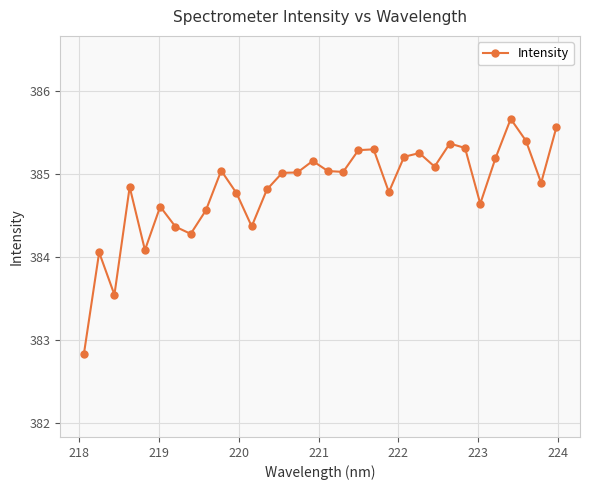

True or false: there are more than 2 points higher than both neighbors.

True